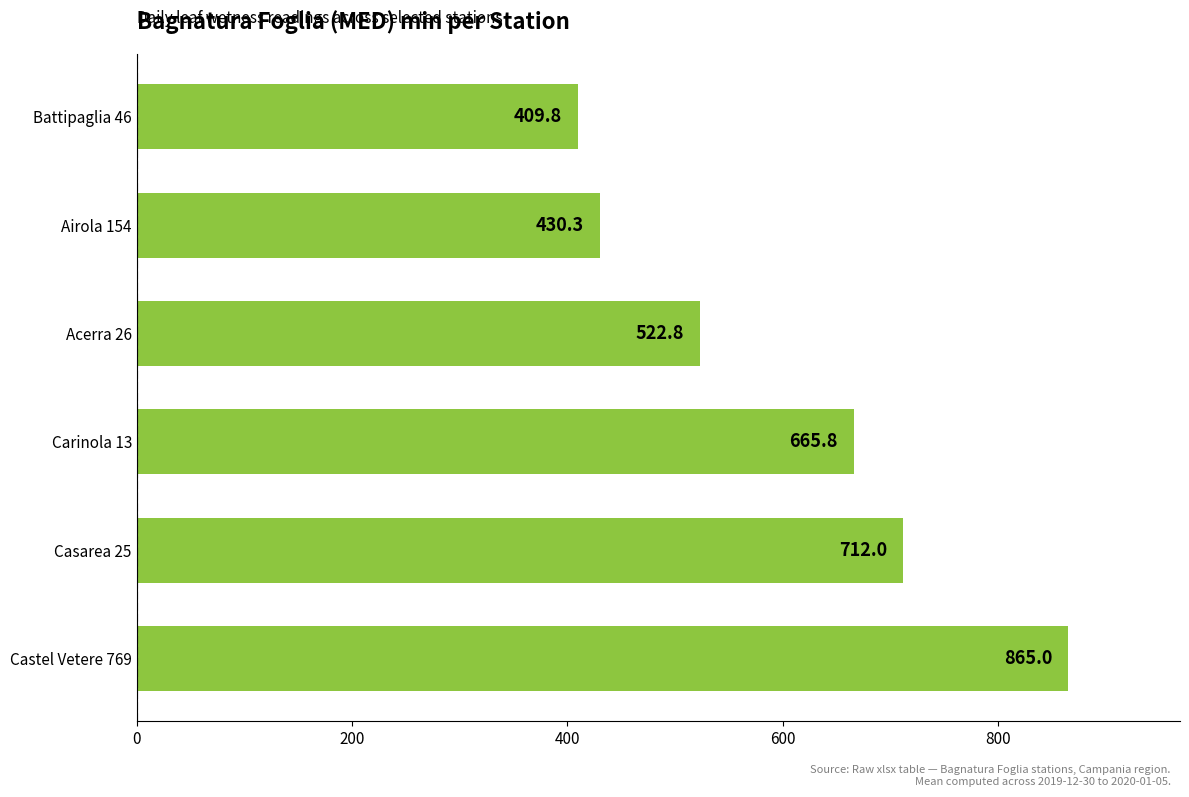

List the labels in order of value, largest first.

Castel Vetere 769, Casarea 25, Carinola 13, Acerra 26, Airola 154, Battipaglia 46